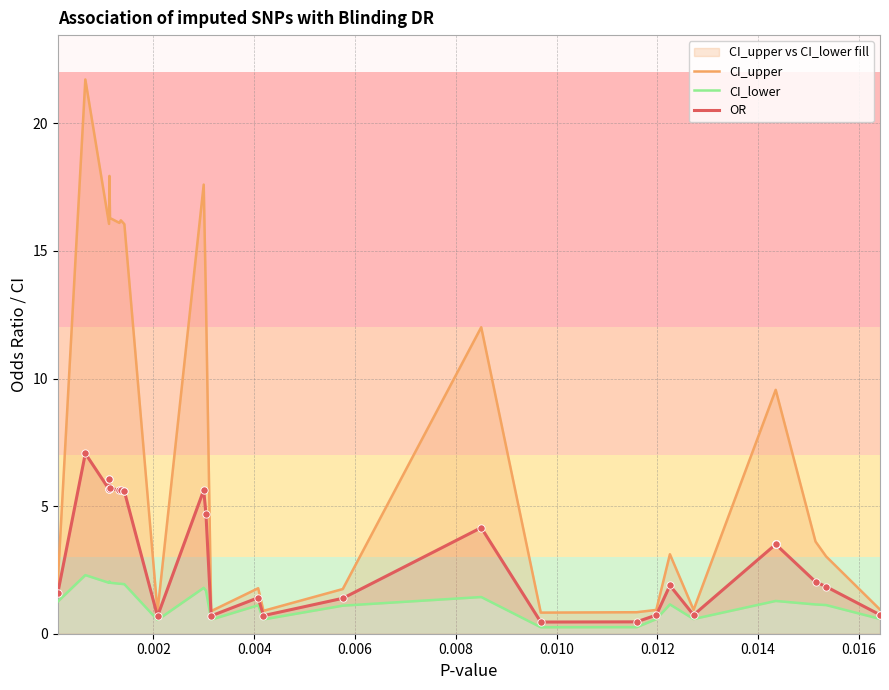

Which series has the largest total across all categories?

CI_upper